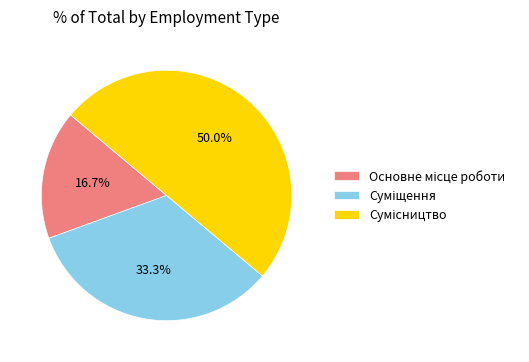

Count the number of slices in the pie.

3